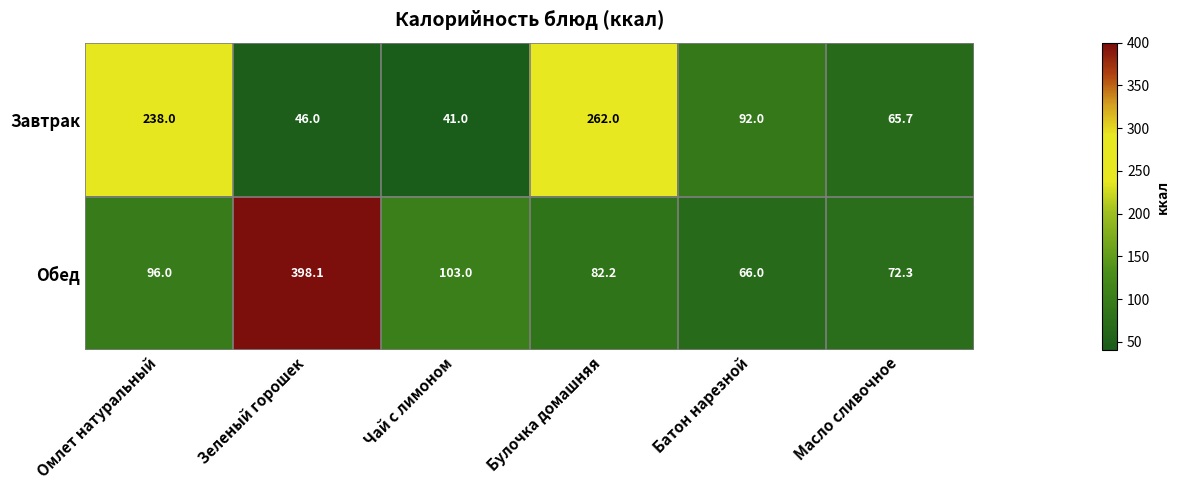

Which series has the largest range (max minus min)?

Обед